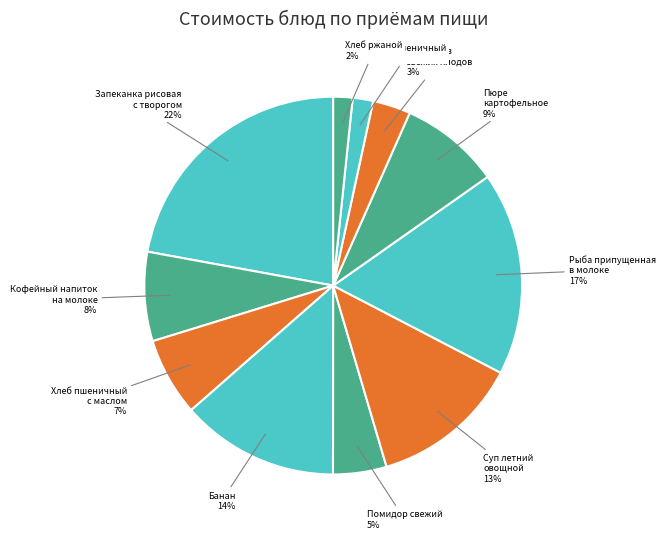

How many slices are in this pie chart?

11